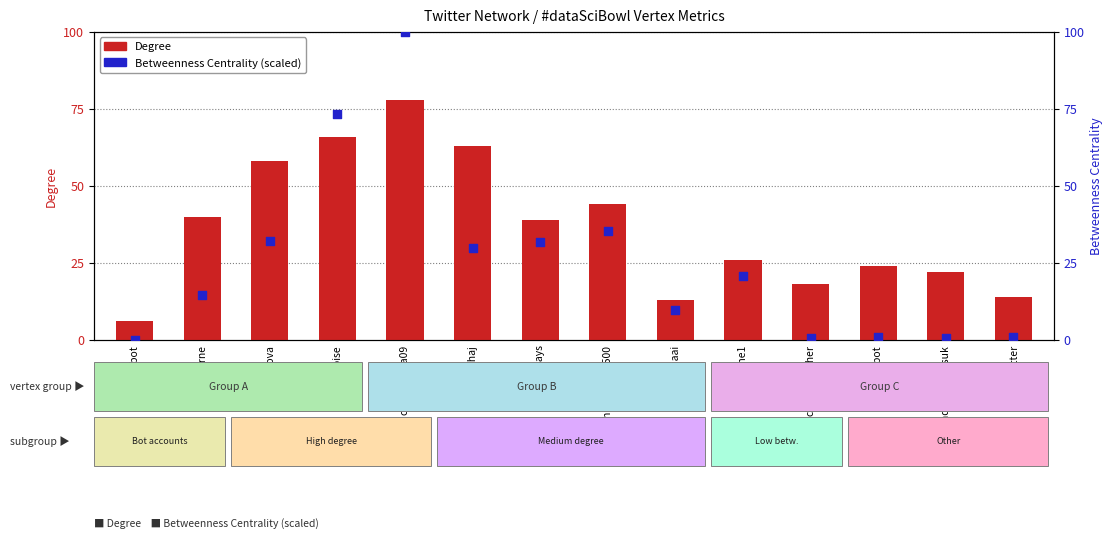

What is the total value across all series at _funbot?

6.0